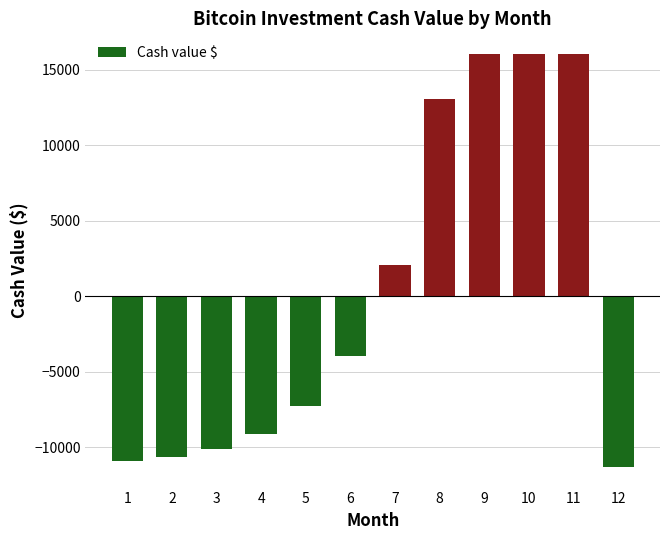

Reading right to left, what are all the values shown in this chart?

12=-11292.4	11=16045.1	10=16045.1	9=16045.1	8=13050.4	7=2064.5	6=-3963.5	5=-7271.0	4=-9085.9	3=-10081.7	2=-10628.1	1=-10927.9